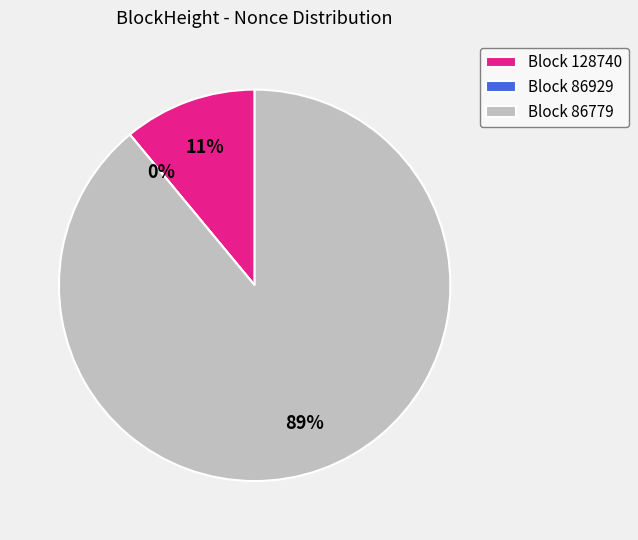

True or false: 86929 accounts for 1% of the total.

False